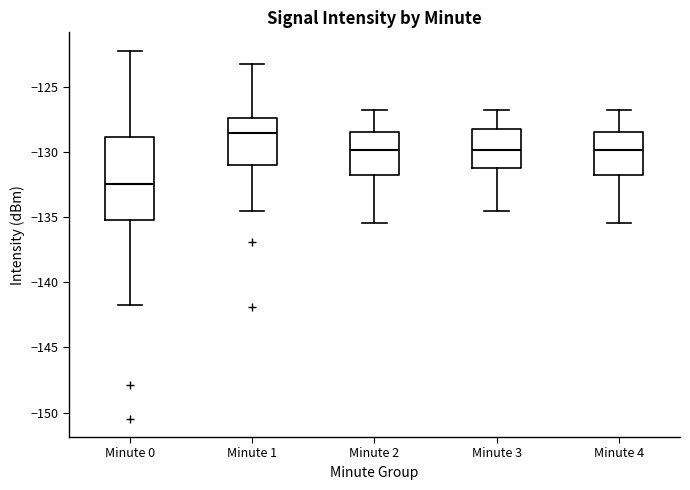

Reading left to right, read every box against the y-axis: the position of its median line, the range the box covers, and the ends of its whiskers. The values are not printed on the chart, so give them approximately, as read against the axis.

Minute 0: median -132.5, box -135.0 to -129.0, whiskers -141.5 to -122.5
Minute 1: median -128.5, box -131.0 to -127.5, whiskers -134.5 to -123.5
Minute 2: median -130.0, box -132.0 to -128.5, whiskers -135.5 to -127.0
Minute 3: median -130.0, box -131.0 to -128.5, whiskers -134.5 to -127.0
Minute 4: median -130.0, box -132.0 to -128.5, whiskers -135.5 to -127.0